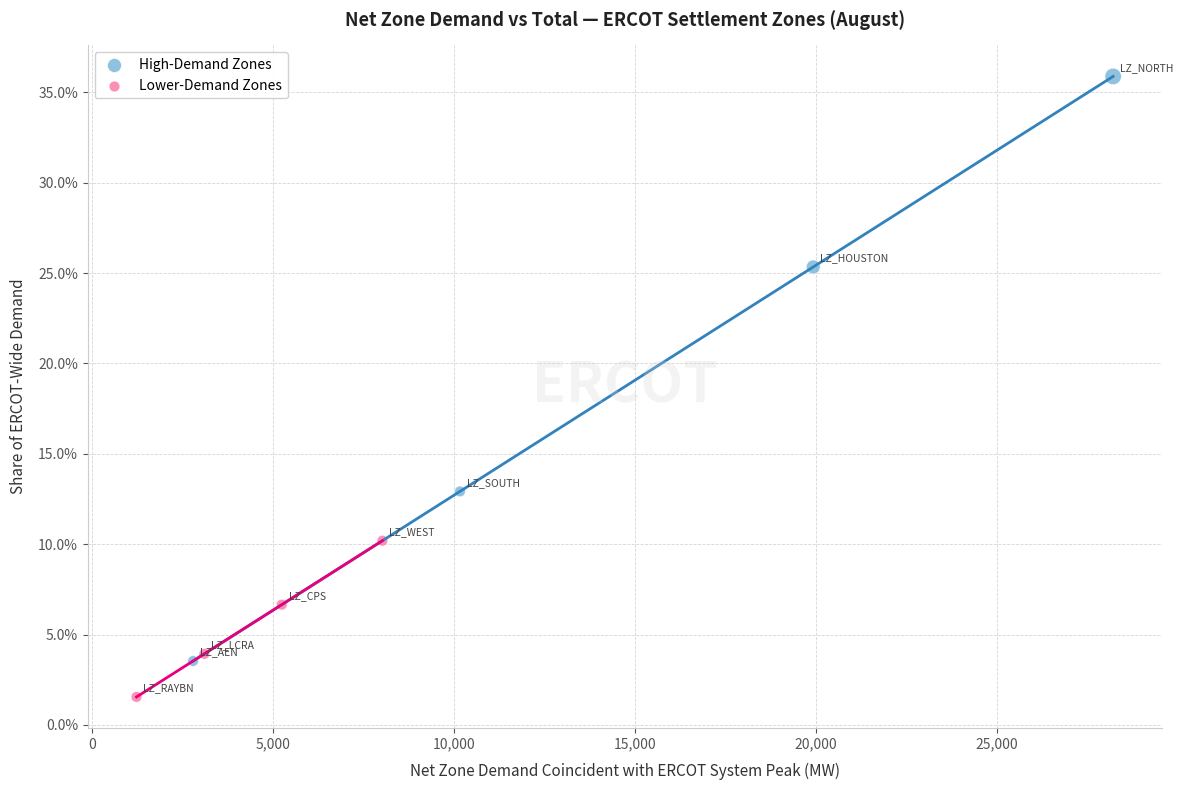

What are all the series names shown in the legend?

High-Demand Zones, Lower-Demand Zones